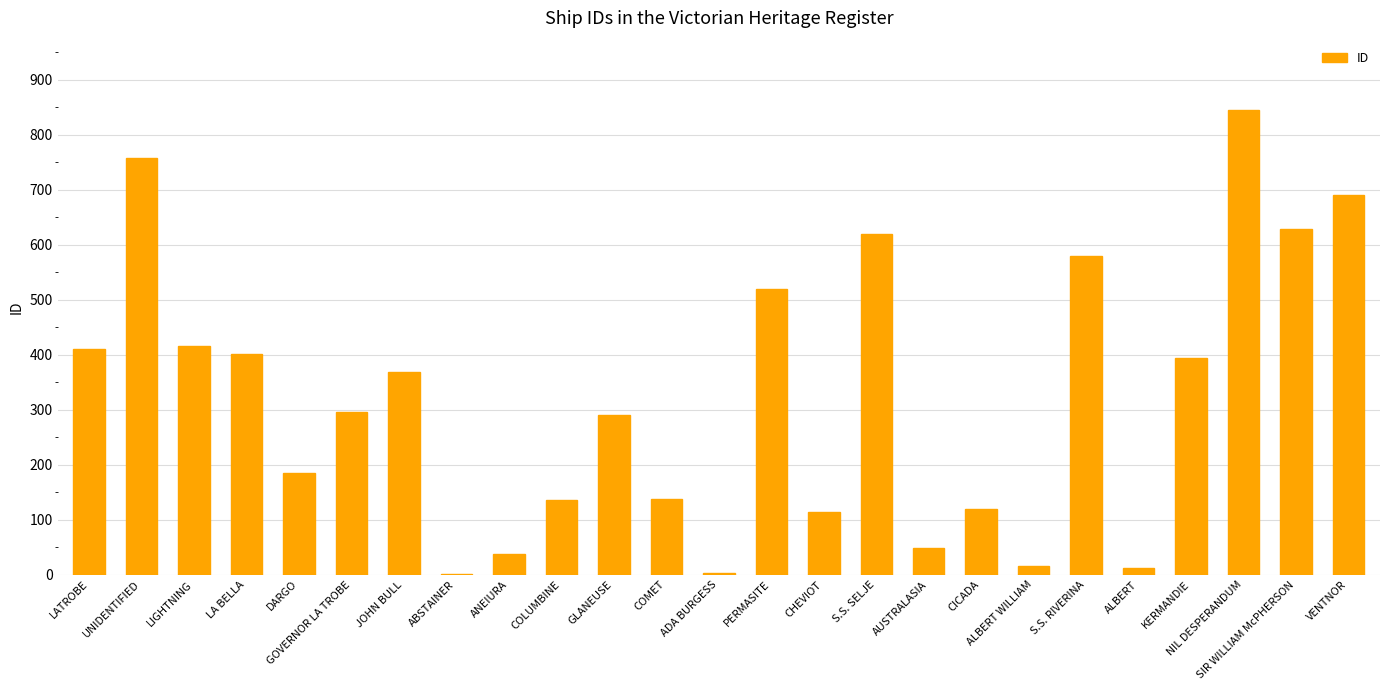

How many data points does each series have?

25